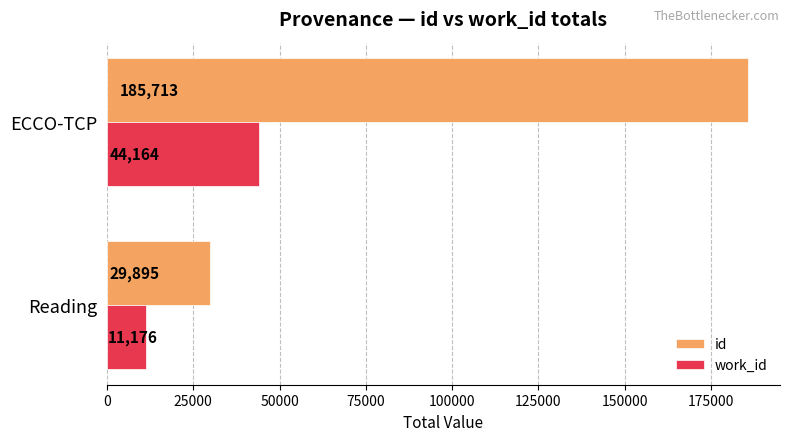

How many work_id values are between 11176 and 44164?

2